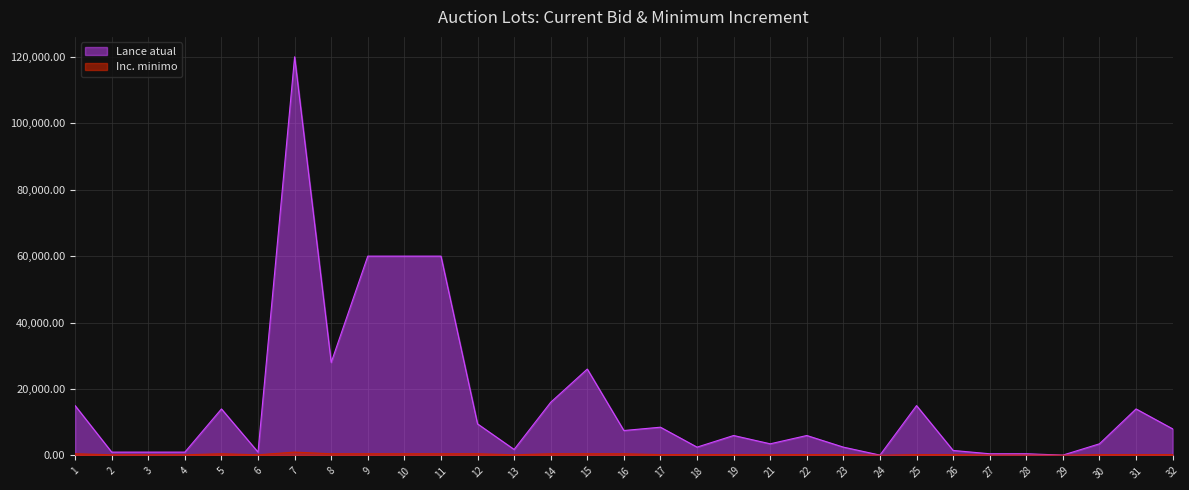

Which series has the widest spread of values?

Lance atual